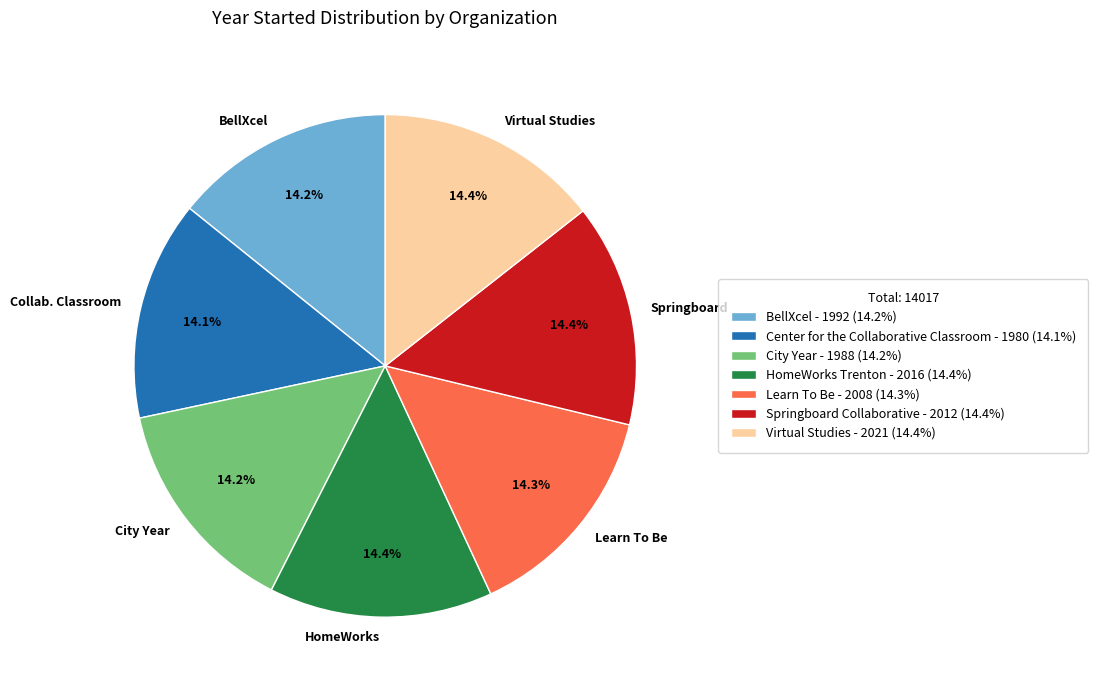

What is the ratio of the value at Springboard to the value at Virtual Studies?

1.0